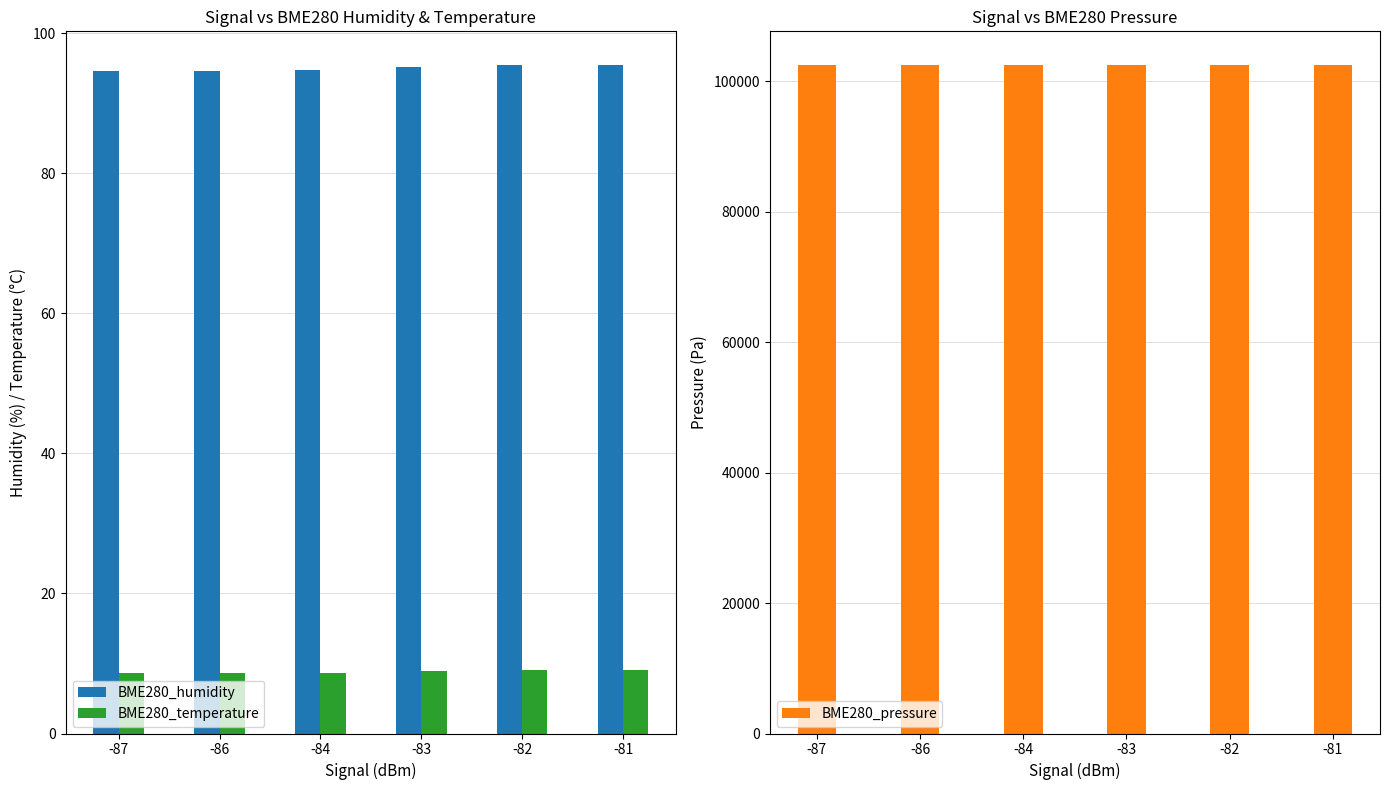

What is the difference between the maximum and minimum values in the BME280_temperature series?

0.5